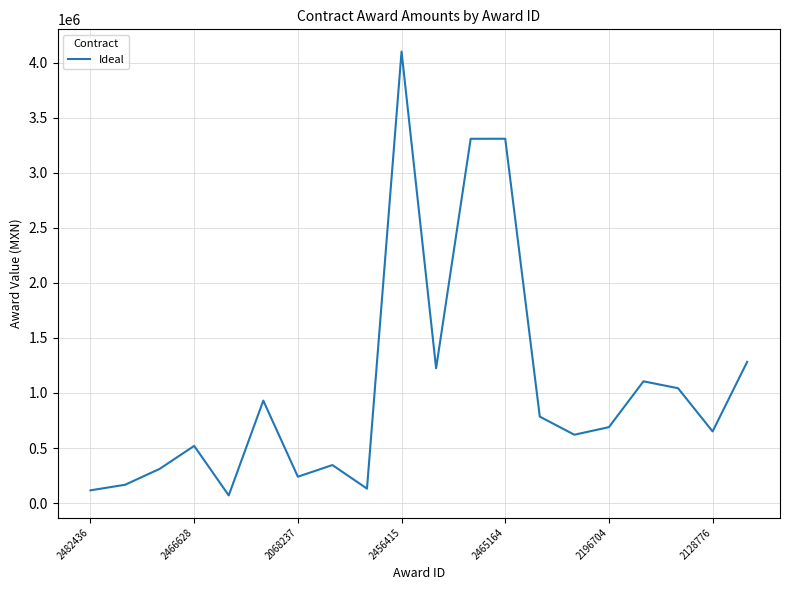

What is the greatest value displayed?

4102555.8